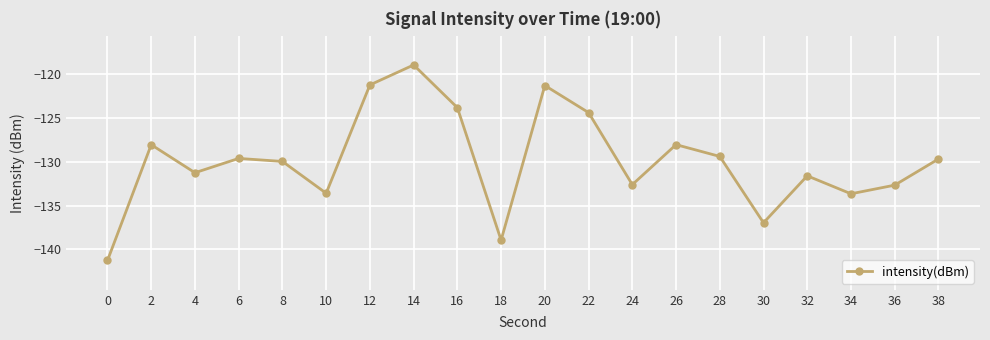

At which label is the value closest to -130?

8